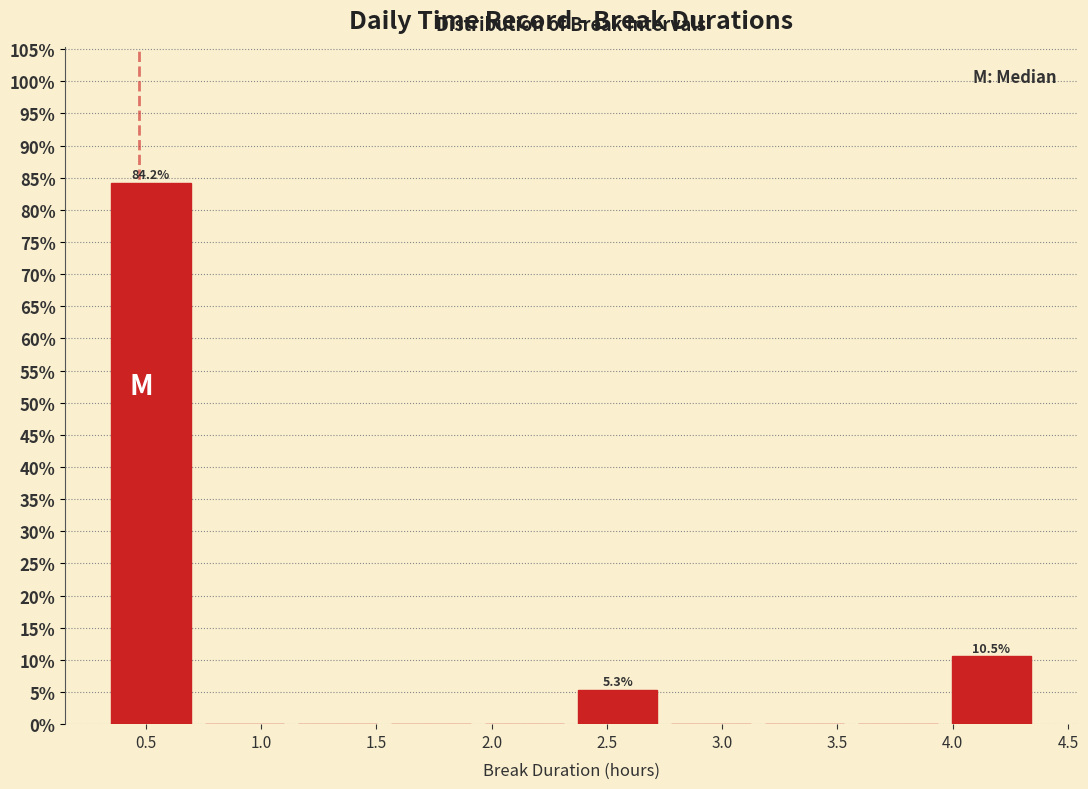

Over which range of the x-axis is the bar tallest?

0.320 to 0.725